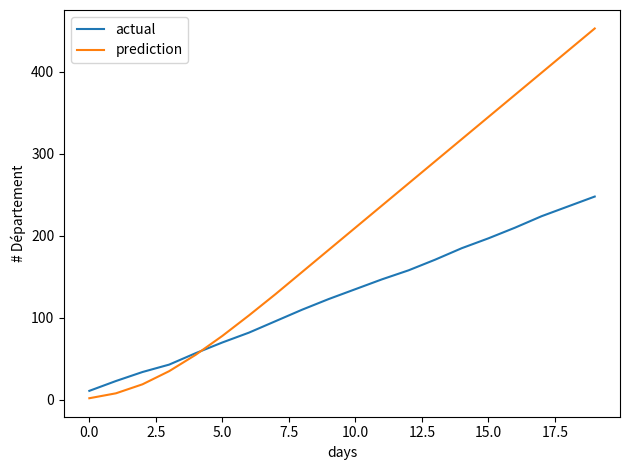

What is the greatest value displayed?

453